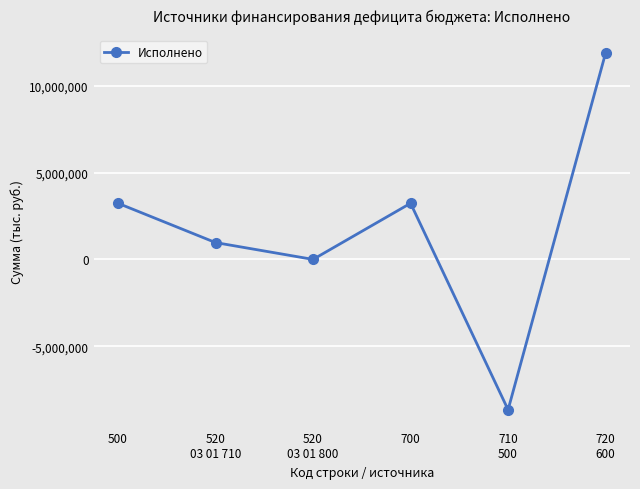

Reading right to left, transcribe all the data shown in this chart.

720
600=11897908.4	710
500=-8662860.2	700=3235048.3	520
03 01 800=0.0	520
03 01 710=970600.0	500=3235048.3